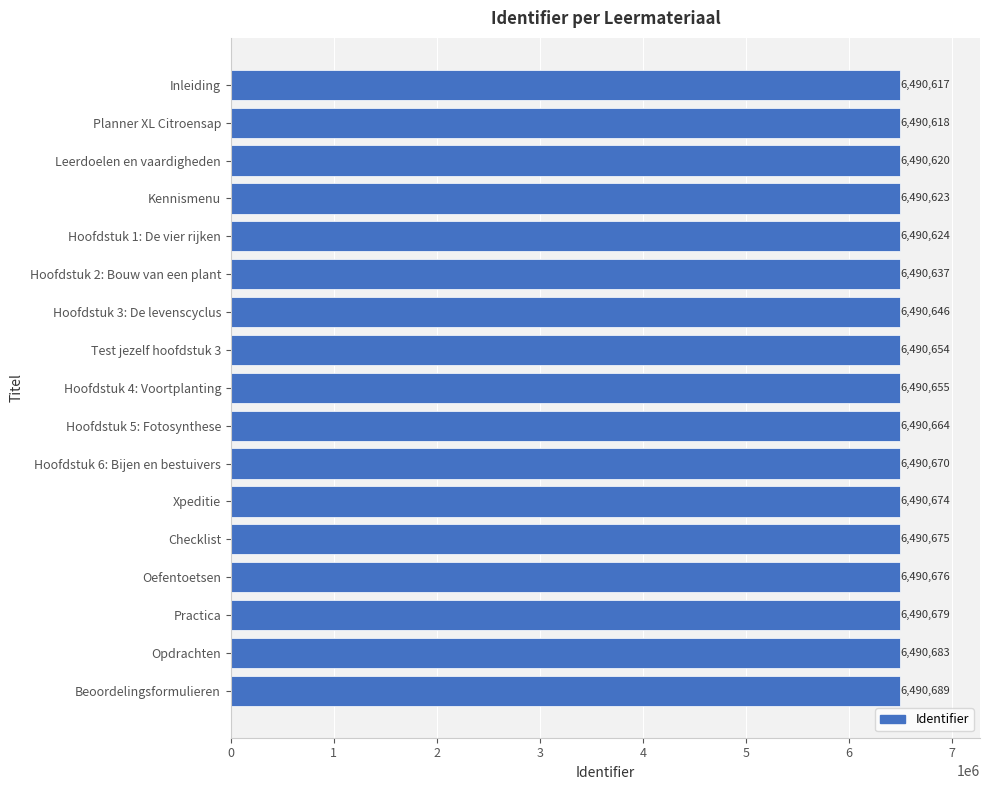

True or false: the data shows 6490624 at Hoofdstuk 1: De vier rijken.

True